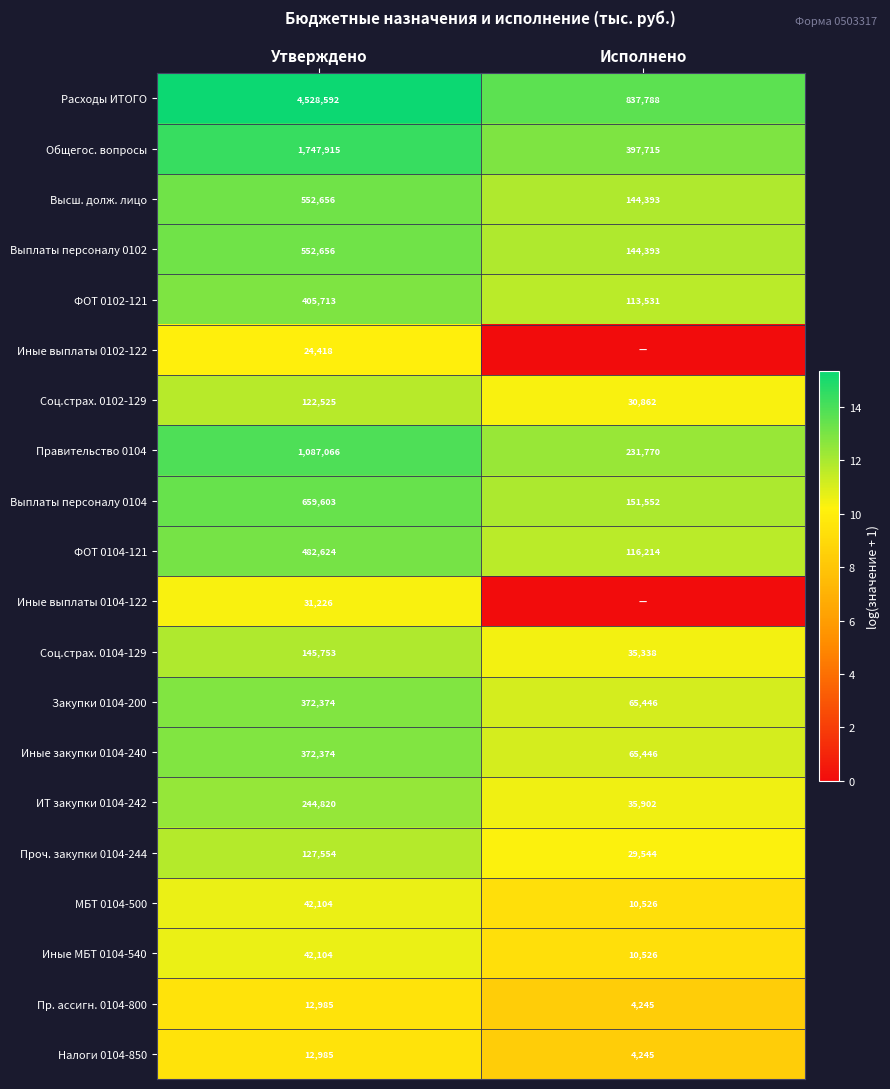

What is the approximate value of Правительство 0104 at Утверждено, to the nearest 10?

1087070